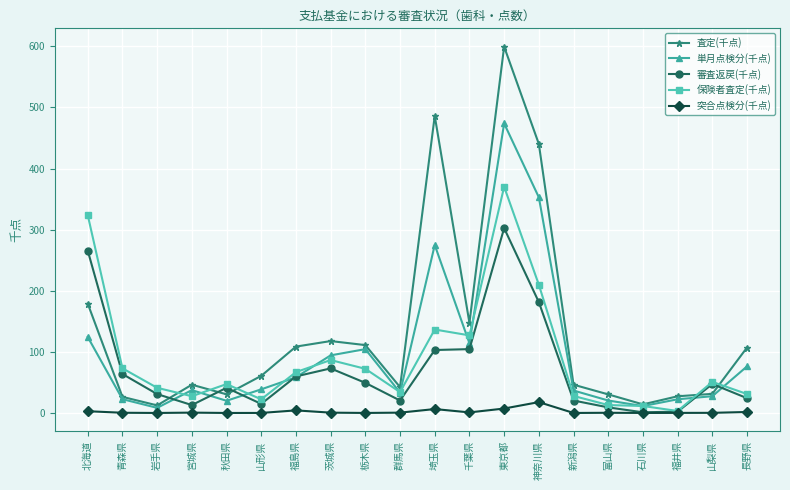

True or false: 保険者査定(千点) and 単月点検分(千点) intersect in this chart.

True